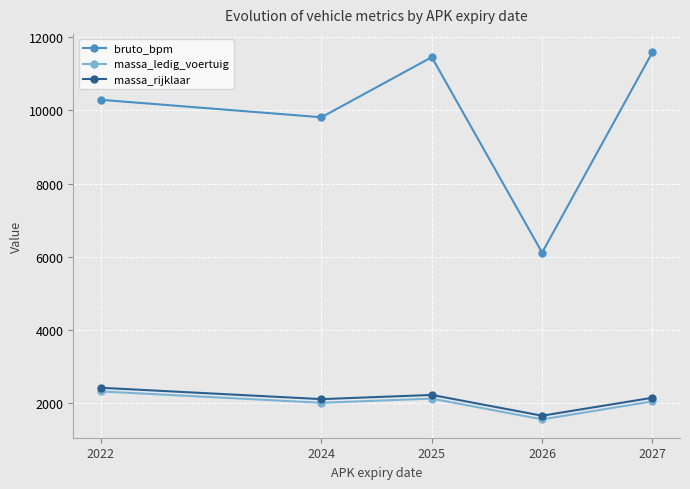

How many interior local valleys does the massa_rijklaar series have?

2